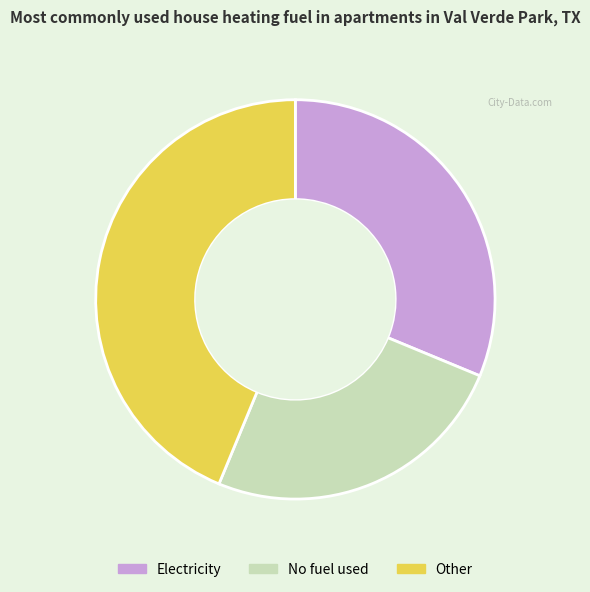

How many segments does this pie chart have?

3